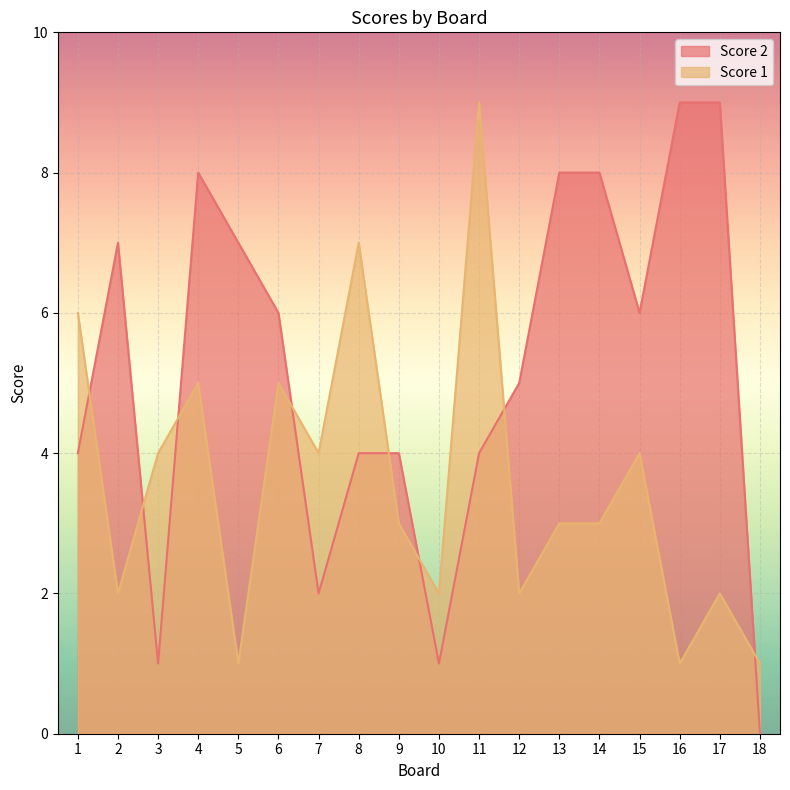

How many values in the Score 1 series exceed 3?

8